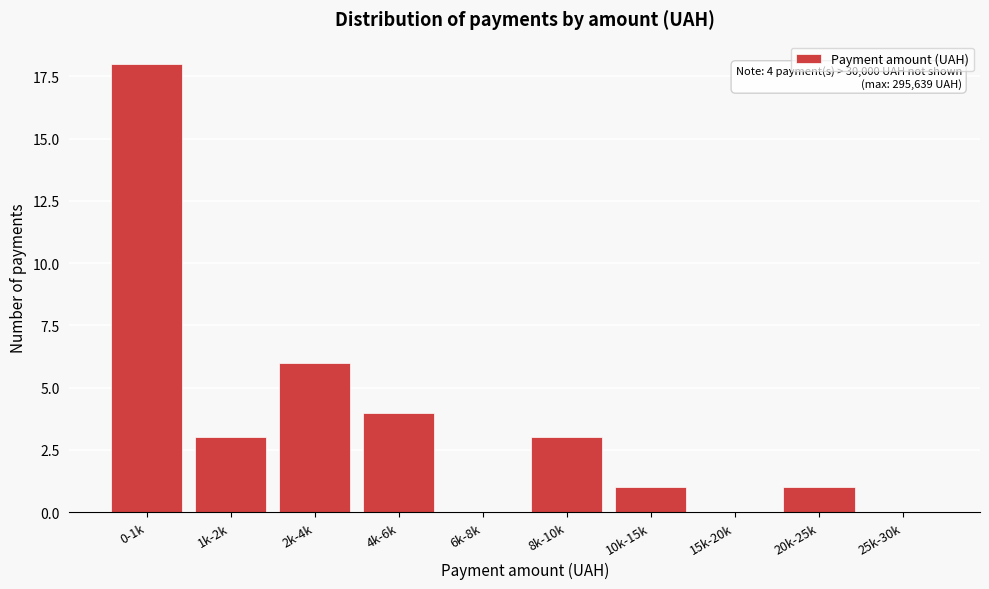

Reading left to right, transcribe all the data shown in this chart.

0-1k=18	1k-2k=3	2k-4k=6	4k-6k=4	6k-8k=0	8k-10k=3	10k-15k=1	15k-20k=0	20k-25k=1	25k-30k=0